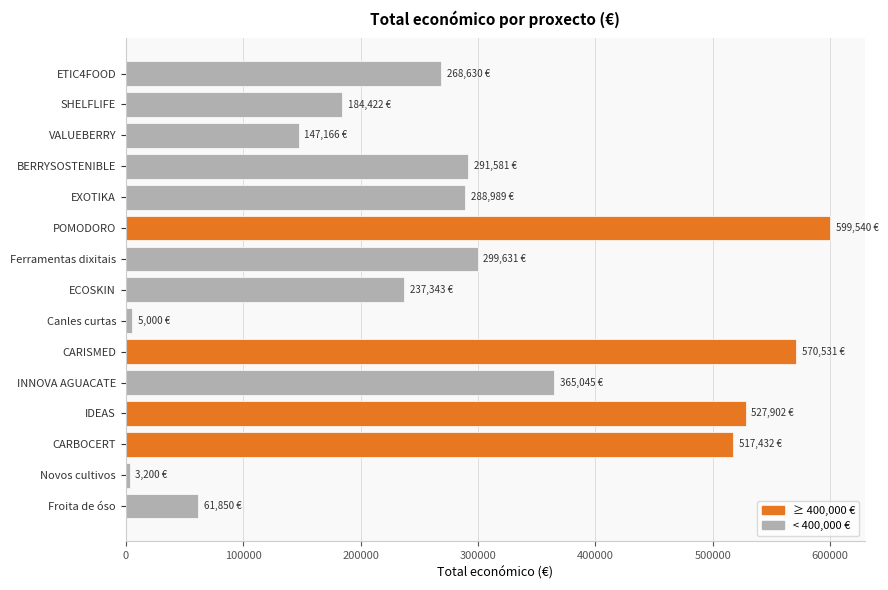

Is it true that the value at Ferramentas dixitais is 299631?

True